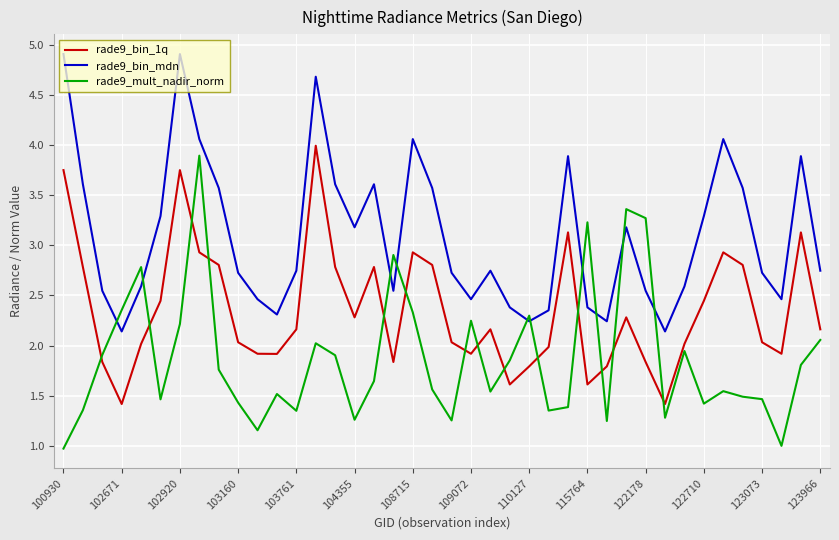

List the series in order of their overall mean, lowest first.

rade9_mult_nadir_norm, rade9_bin_1q, rade9_bin_mdn